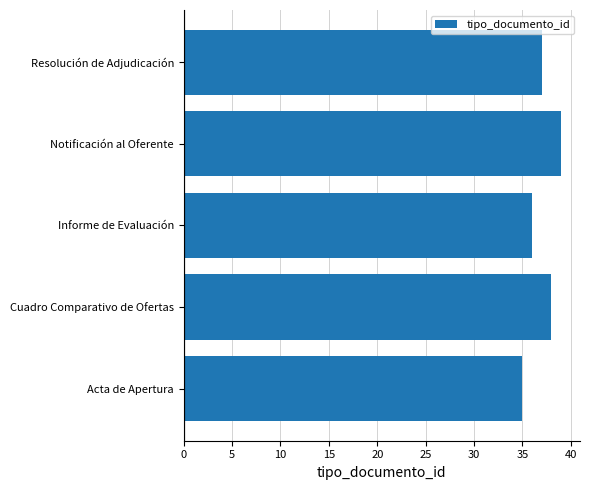

At which label is the value closest to 37?

Resolución de Adjudicación